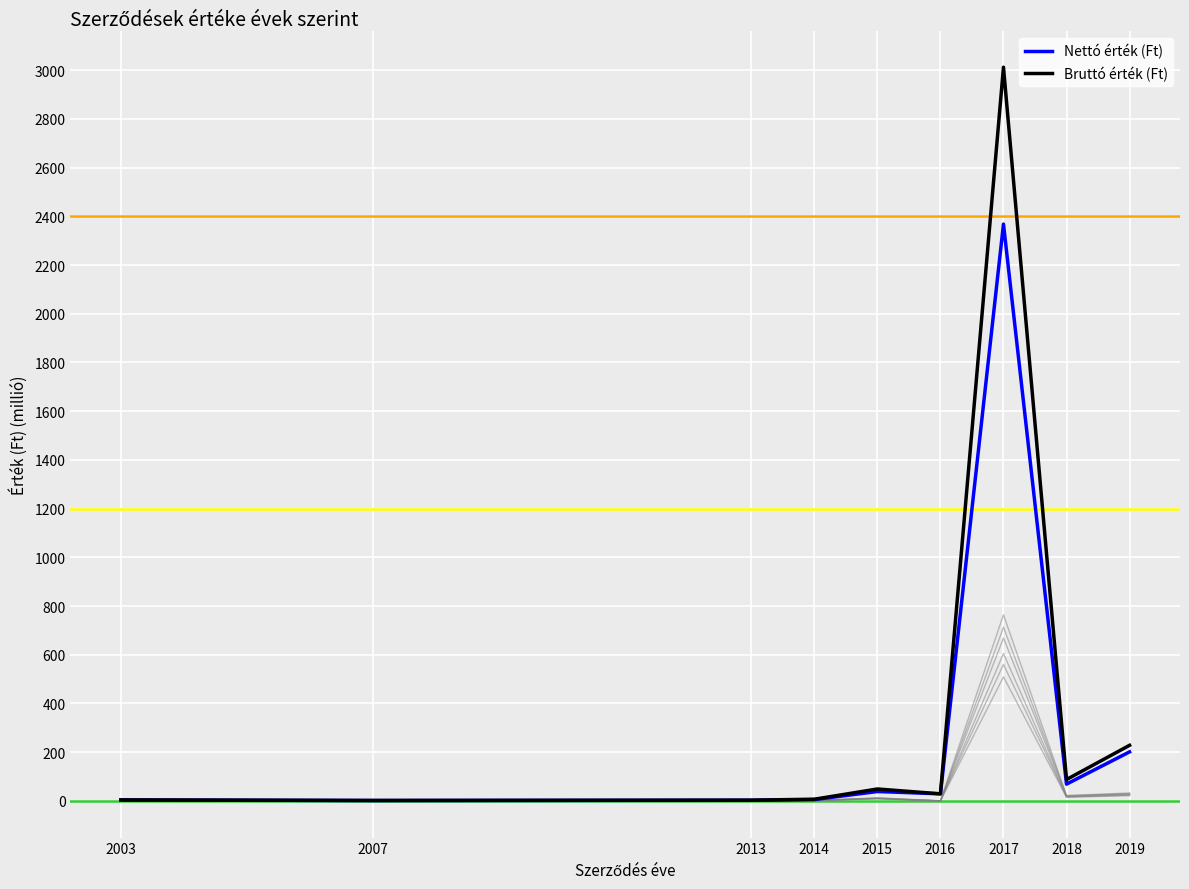

How many lines are shown in the chart?

8